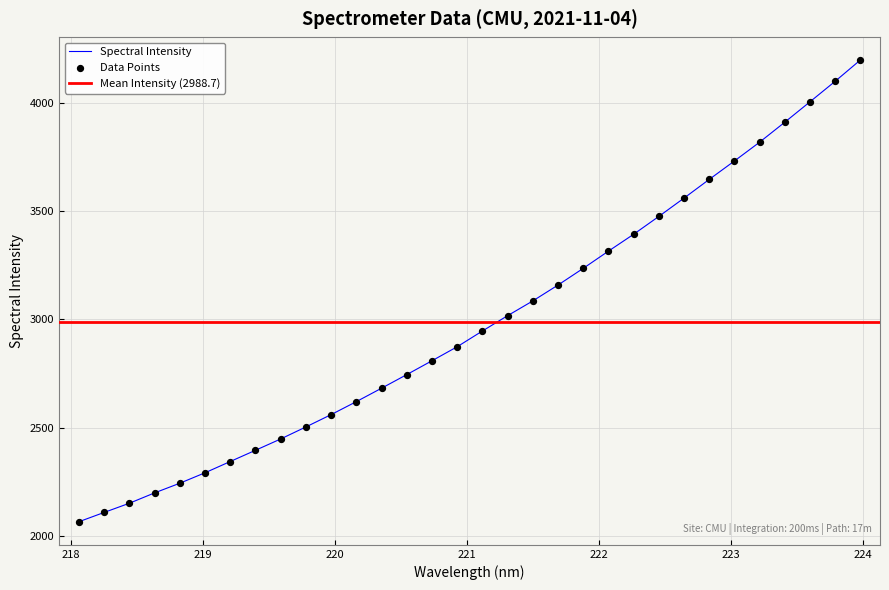

What is the change in value from 221.3083 to 221.4993?

+68.2